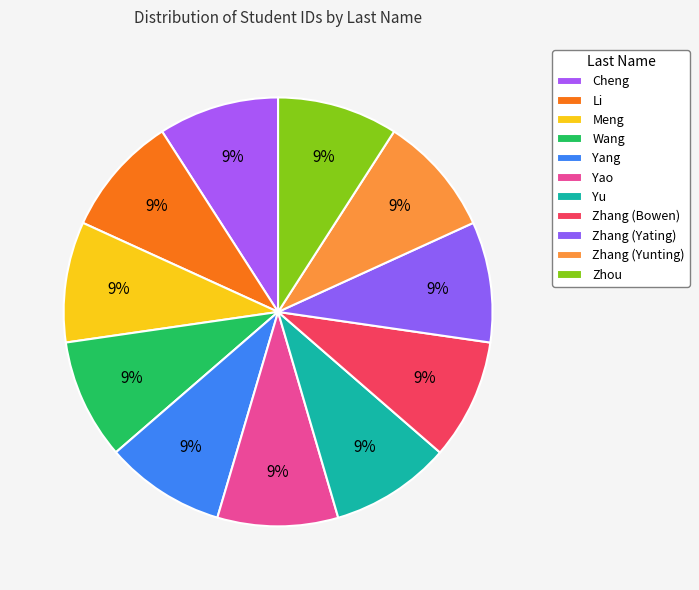

What portion of the pie excludes Zhang (Yunting)?

90.9%